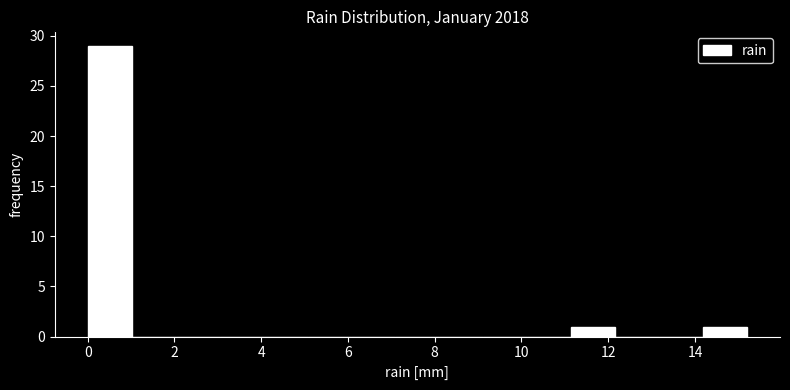

Reading left to right, list every bar in this chart as the range it spans on the x-axis followed by its height. Neither the bar edges nor the heights are printed on the chart, so give them approximately, as read against the axes.

0.0 to 1.0: 29
1.0 to 2.0: 0
2.0 to 3.0: 0
3.0 to 4.0: 0
4.0 to 5.0: 0
5.0 to 6.0: 0
6.0 to 7.0: 0
7.0 to 8.2: 0
8.2 to 9.2: 0
9.2 to 10.2: 0
10.2 to 11.2: 0
11.2 to 12.2: 1
12.2 to 13.2: 0
13.2 to 14.2: 0
14.2 to 15.2: 1